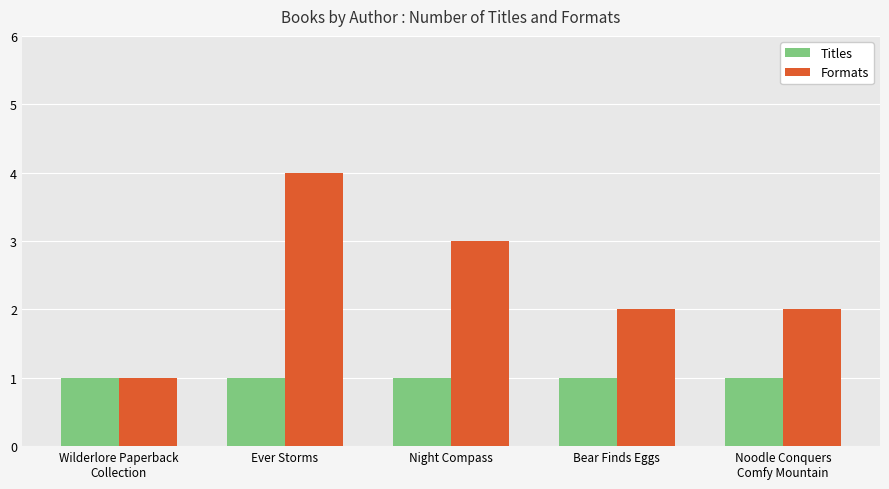

What position from the right is Night Compass?

3